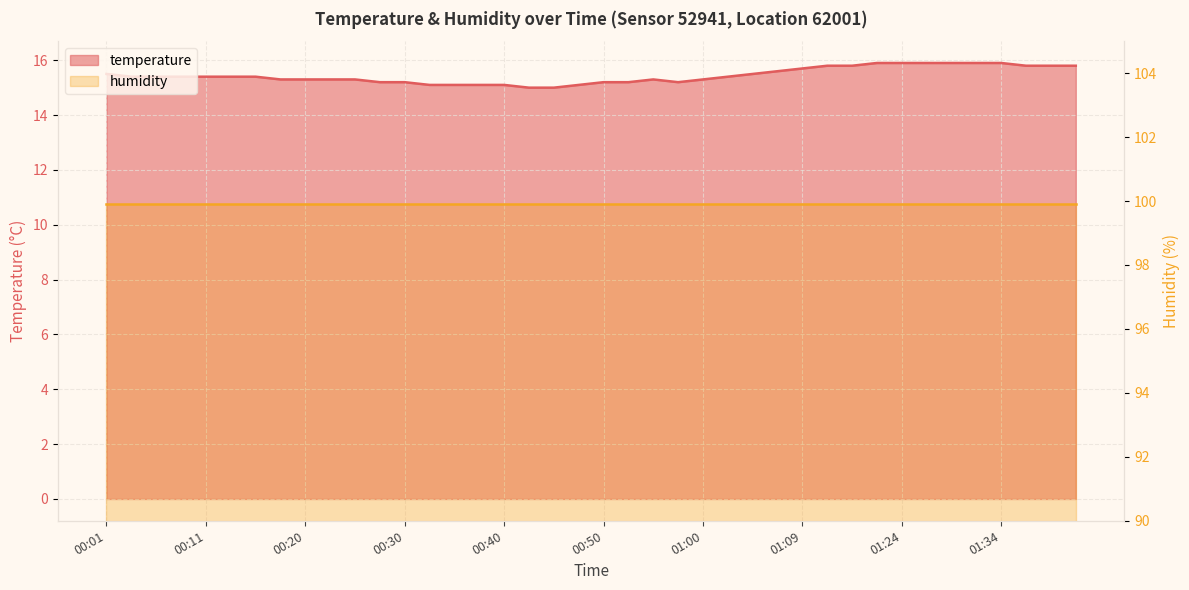

List the labels in order of value, smallest first.

00:42, 00:45, 00:33, 00:35, 00:38, 00:40, 00:47, 00:28, 00:30, 00:50, 00:52, 00:57, 00:18, 00:20, 00:23, 00:25, 00:55, 01:00, 00:03, 00:06, 00:08, 00:11, 00:13, 00:15, 01:02, 00:01, 01:04, 01:07, 01:09, 01:17, 01:19, 01:37, 01:39, 01:42, 01:22, 01:24, 01:27, 01:29, 01:32, 01:34